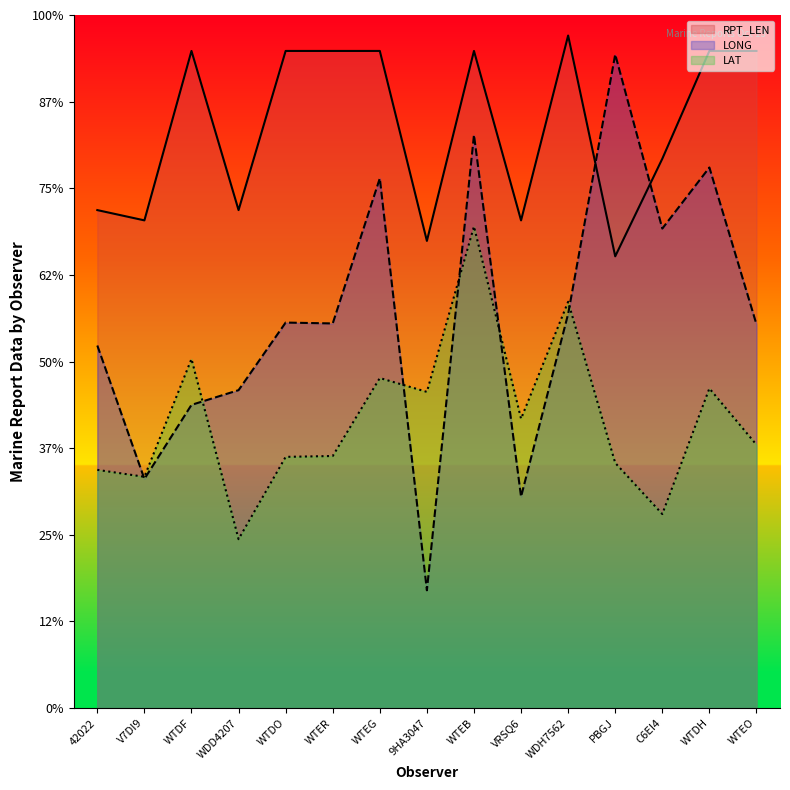

What is the total value across all series at WTEB?

395.2